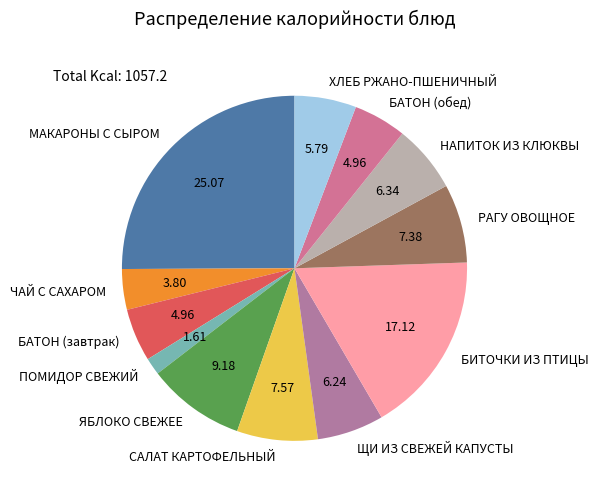

Between ПОМИДОР СВЕЖИЙ and МАКАРОНЫ С СЫРОМ, which is larger?

МАКАРОНЫ С СЫРОМ